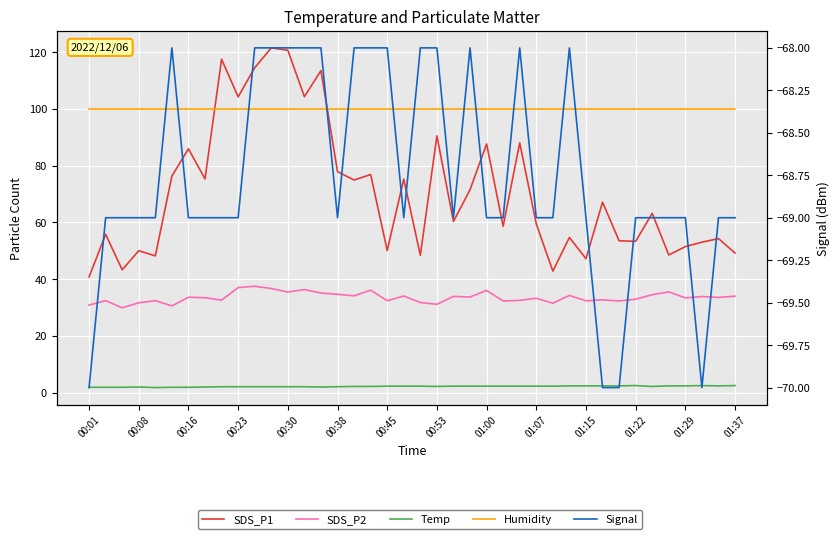

The value of Humidity at 37 is 99.9. True or false?

True